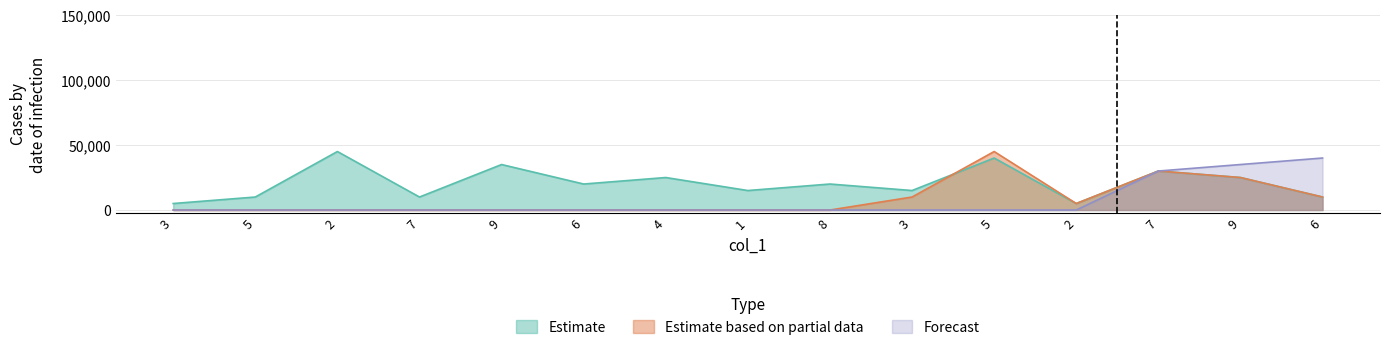

At which label does Estimate reach its minimum?

3